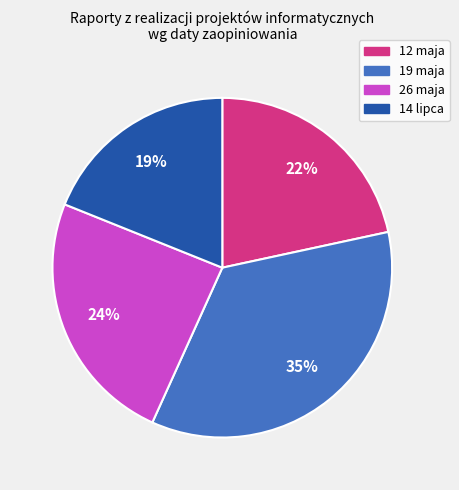

To the nearest percent, what is the combined percentage of 12 maja and 19 maja?

57%